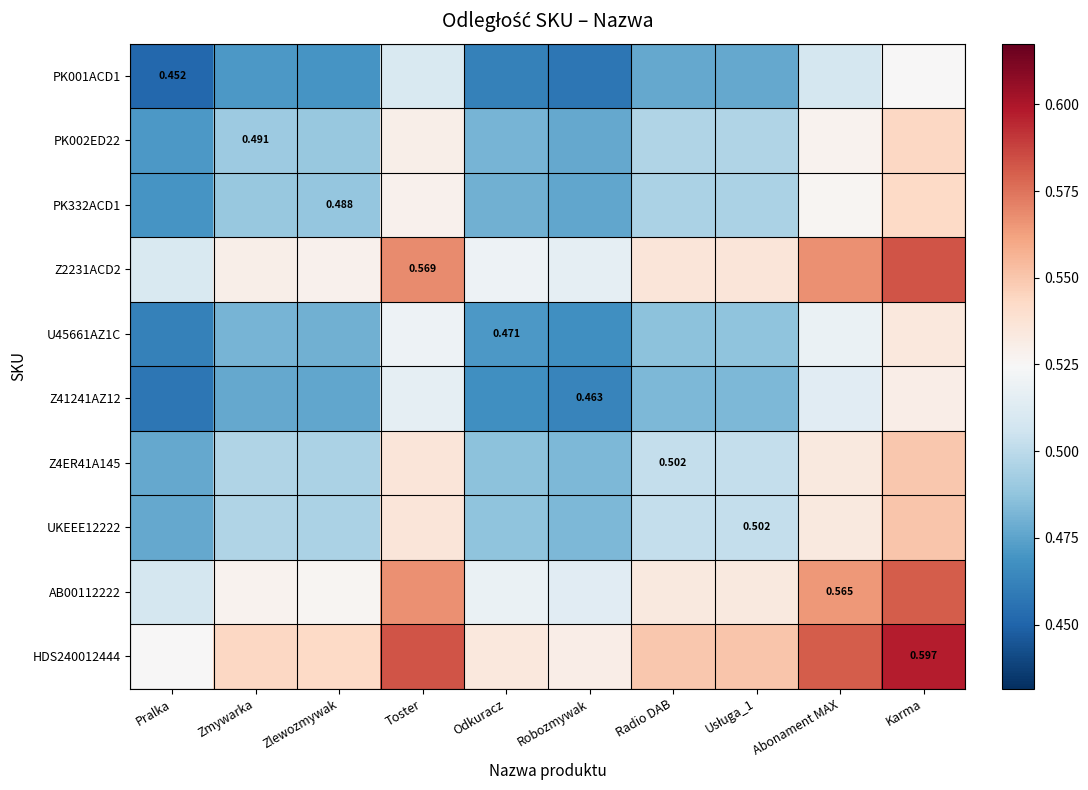

The value of PK332ACD1 at Radio DAB is 0.5. True or false?

True